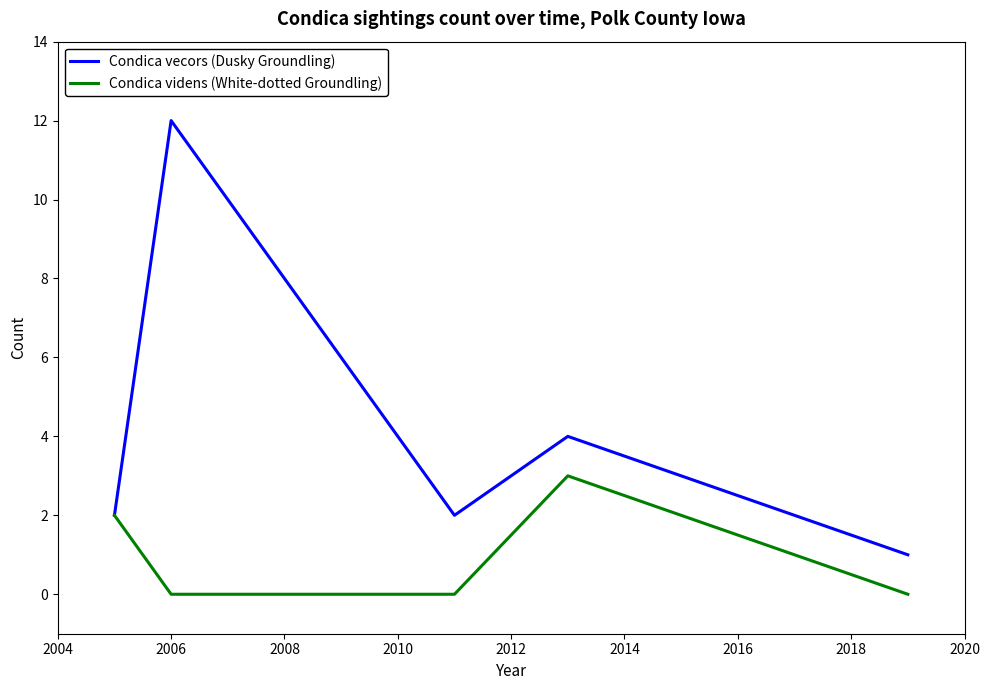

What is the maximum value for Condica vecors (Dusky Groundling)?

12